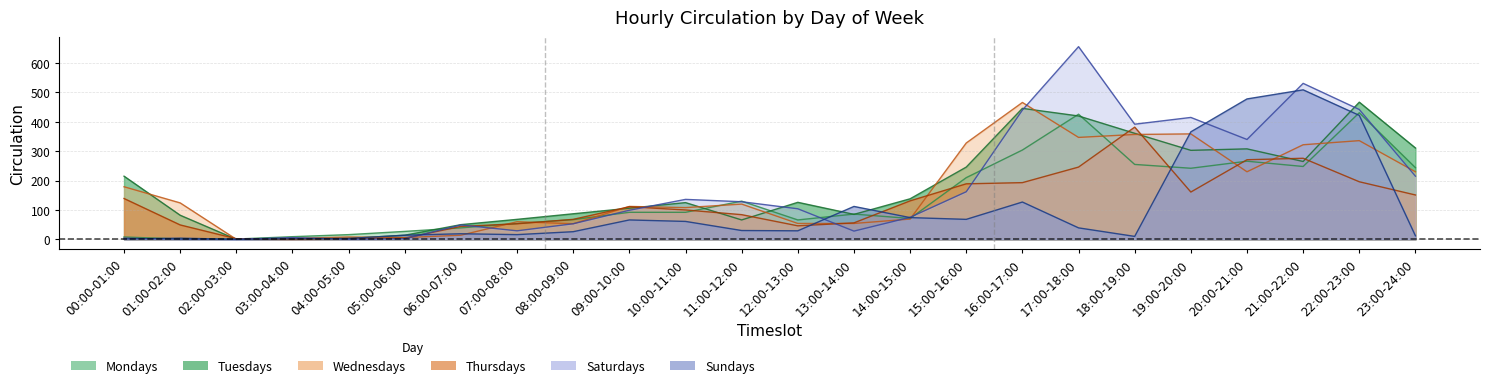

What is the label of the 8th point from the right?

16:00-17:00